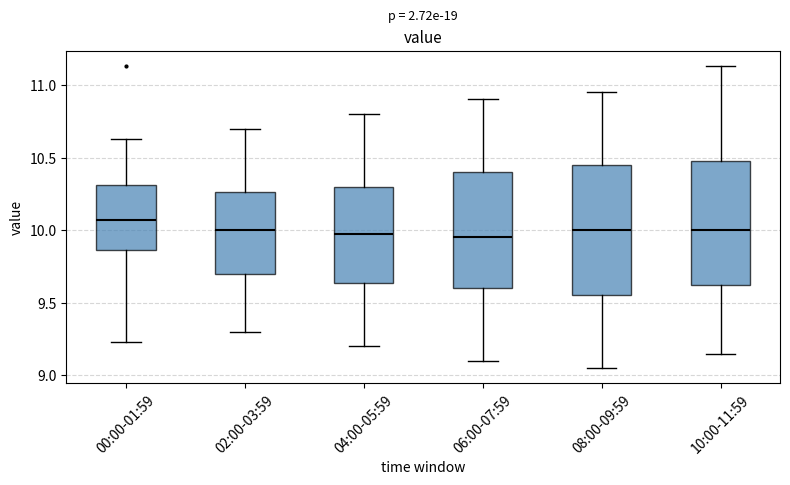

Where is the upper edge of the box for 04:00-05:59 on the y-axis? The values are not printed on the chart, so give them approximately, as read against the axis.

10.30